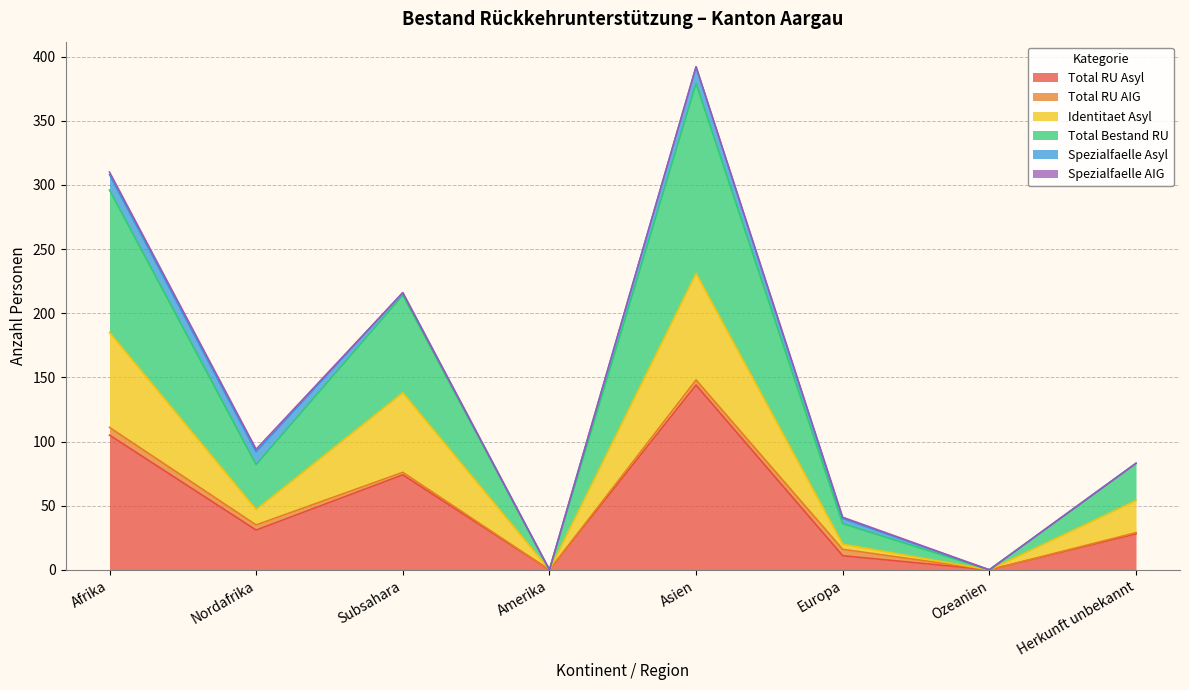

How many interior local valleys does the Identitaet Asyl series have?

3